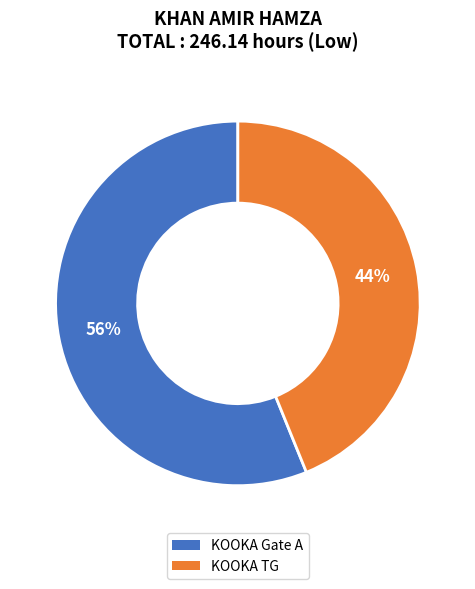

How many slices are in this pie chart?

2